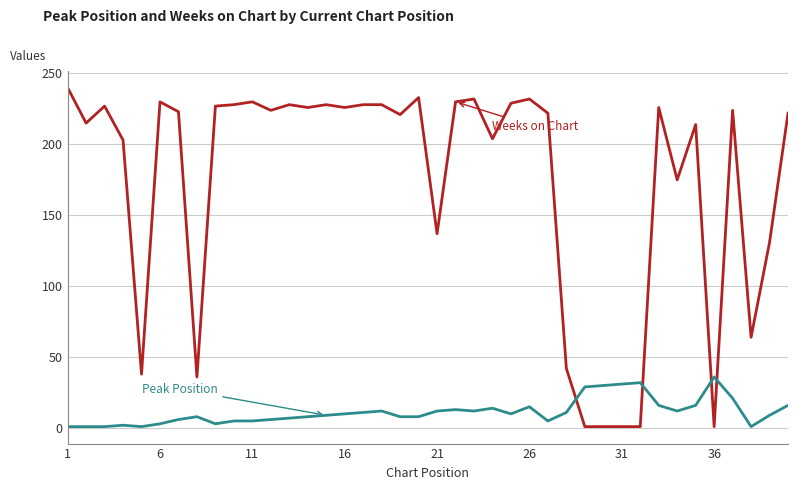

What is the greatest value displayed?

240